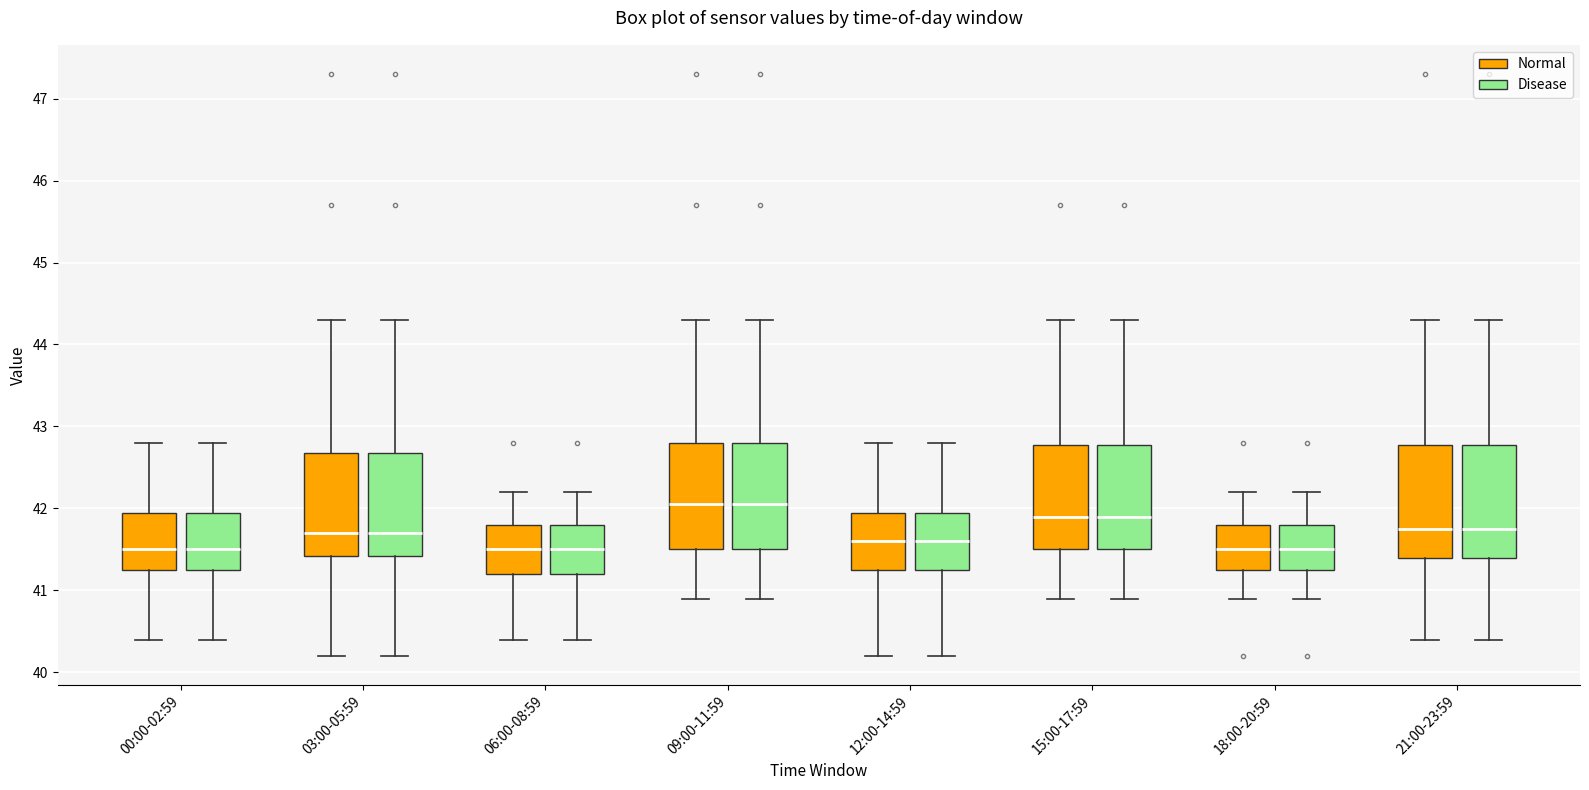

Where is the upper edge of the box for 12:00-14:59 (Normal) on the y-axis? The values are not printed on the chart, so give them approximately, as read against the axis.

42.0